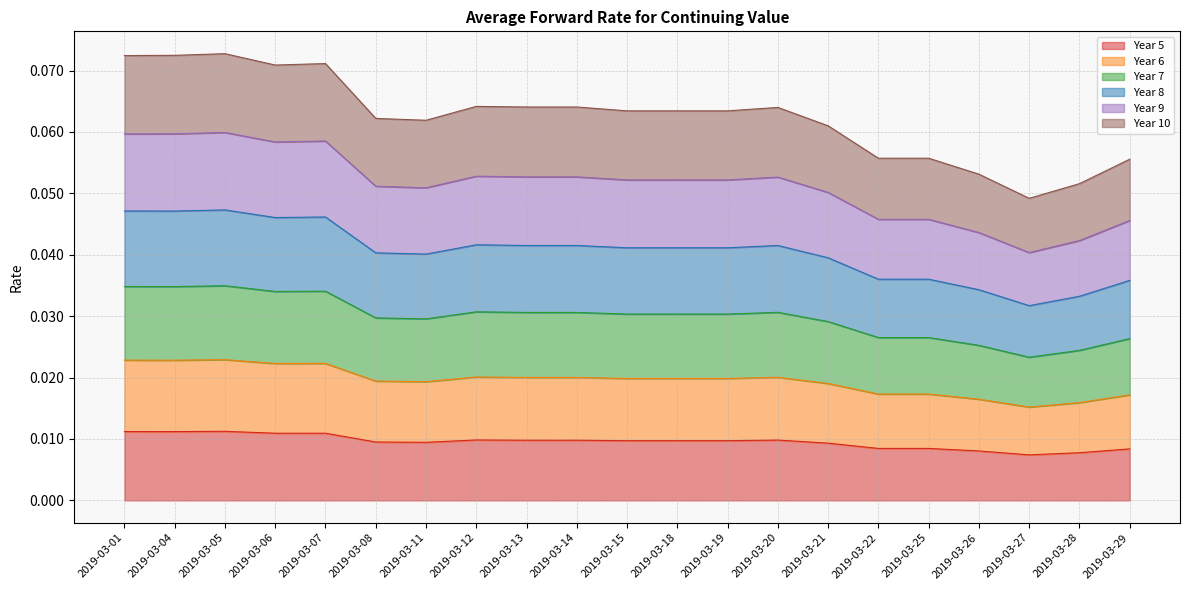

What are all the series names shown in the legend?

Year 5, Year 6, Year 7, Year 8, Year 9, Year 10